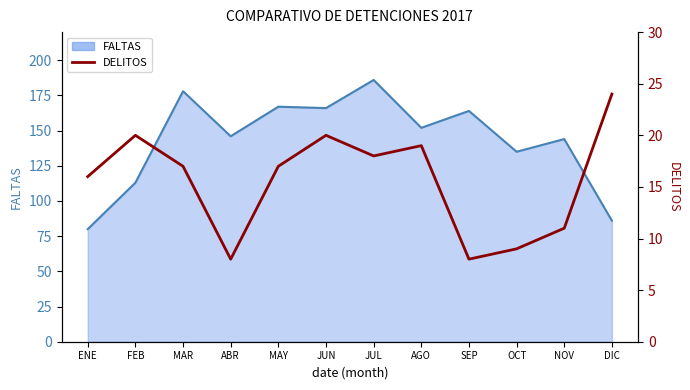

Rank the categories by DELITOS value from lowest to highest.

ABR, SEP, OCT, NOV, ENE, MAR, MAY, JUL, AGO, FEB, JUN, DIC